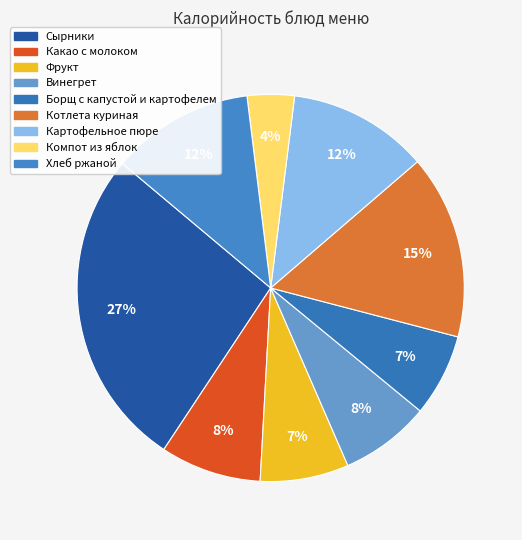

Which has a higher value, Какао с молоком or Компот из яблок?

Какао с молоком